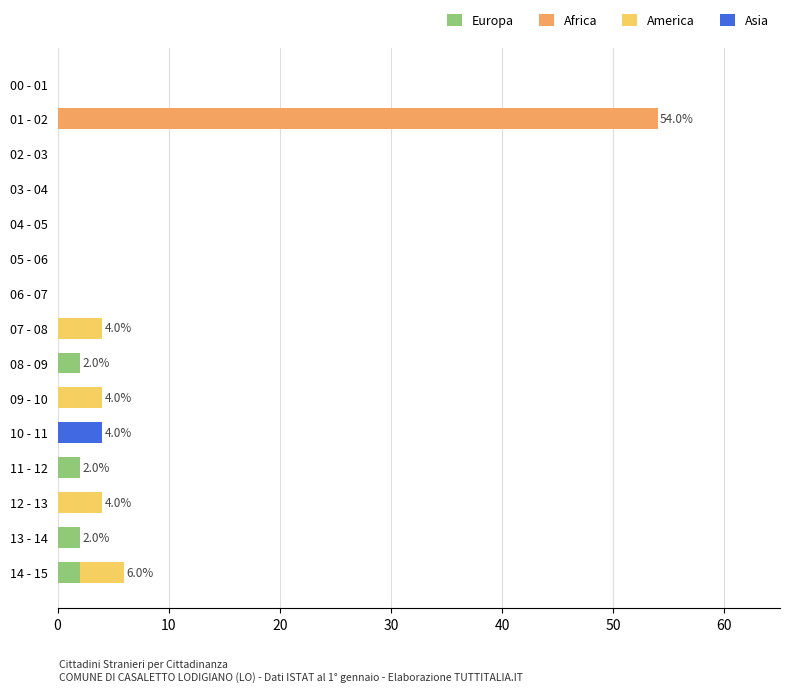

What is the total value across all series at 09 - 10?

4